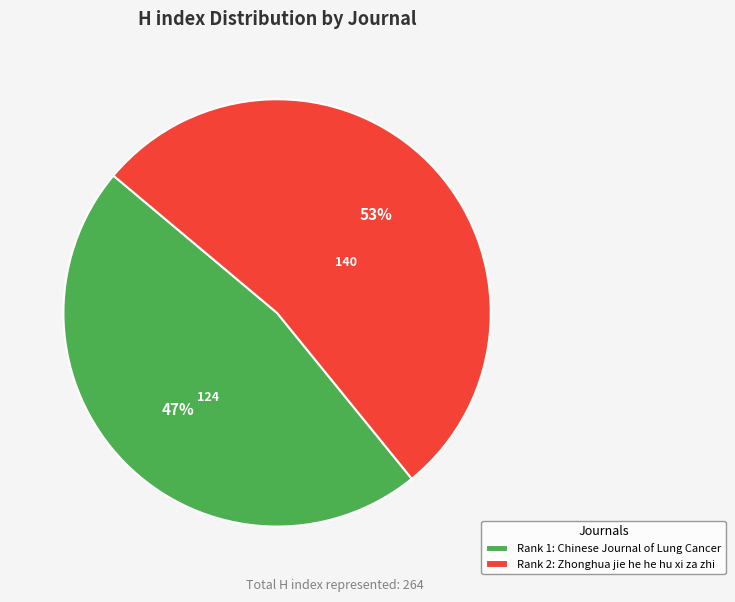

To the nearest percent, what is the combined percentage of Rank 2: Zhonghua jie he he hu xi za zhi and Rank 1: Chinese Journal of Lung Cancer?

100%